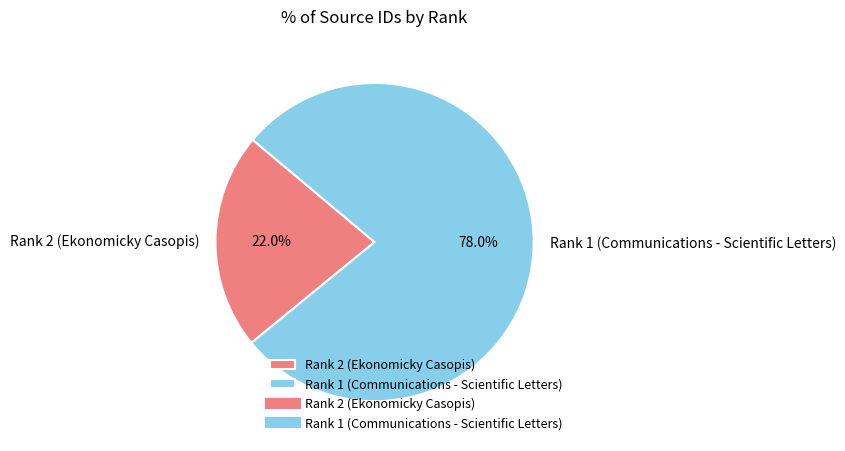

Does Rank 2 (Ekonomicky Casopis) account for over 50% of the chart?

No